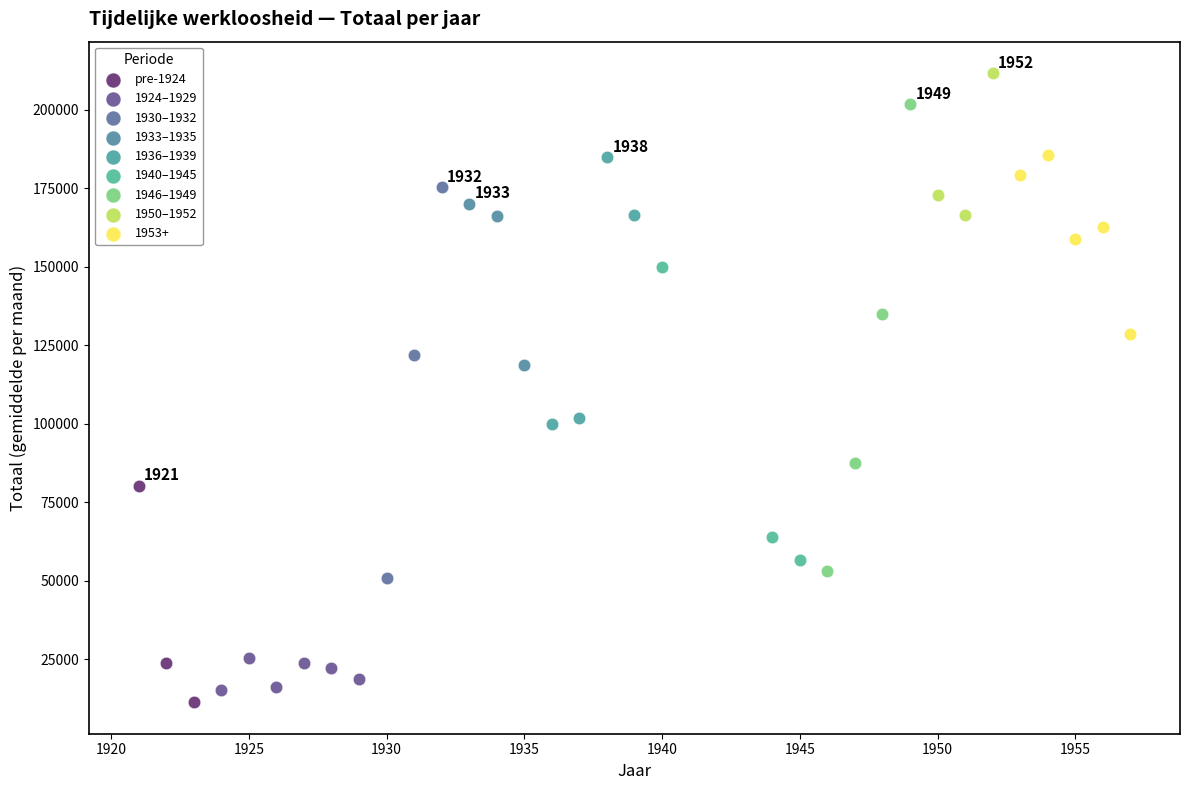

Which series has the widest spread of Y values?

1946–1949